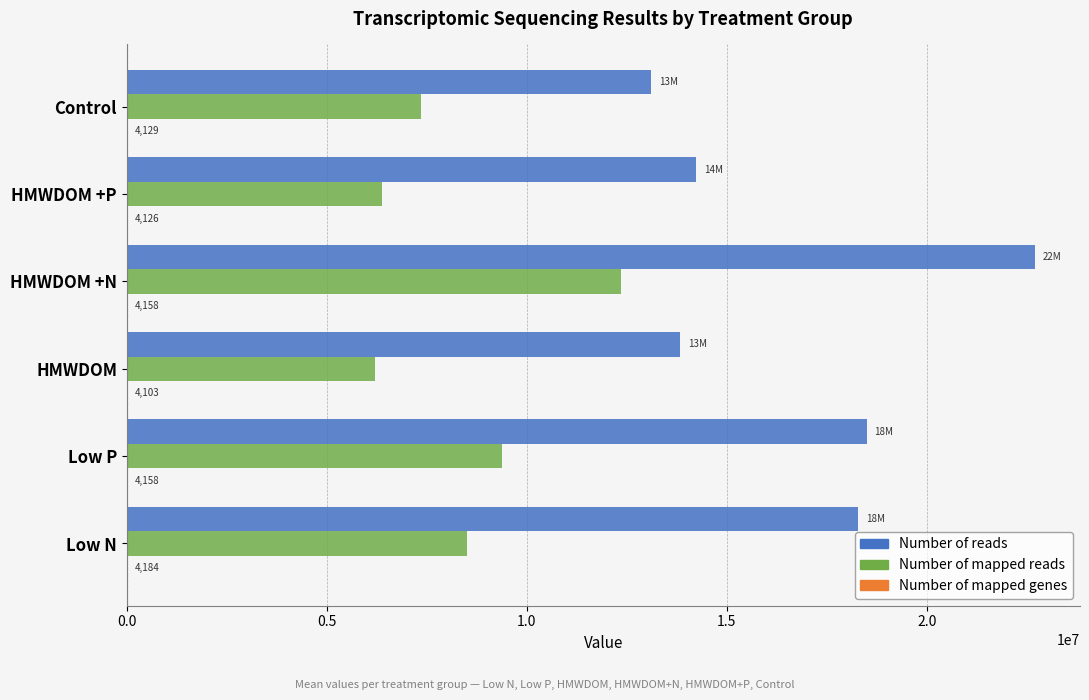

Where is Number of reads nearest to the value 17898220?

Low N